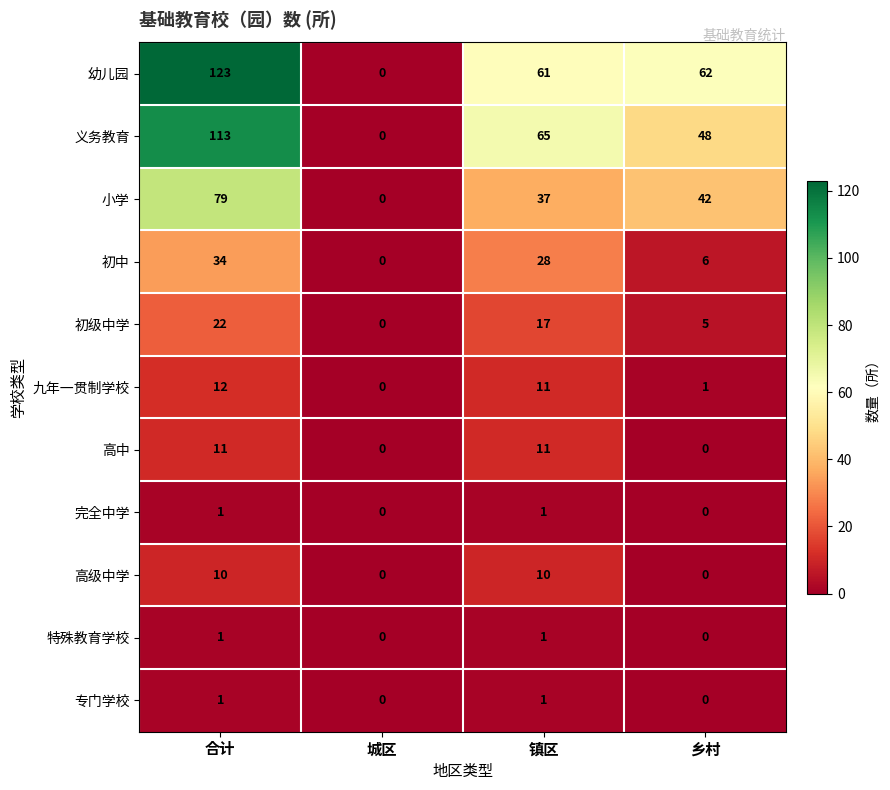

Which series changed the most between 合计 and 城区?

幼儿园